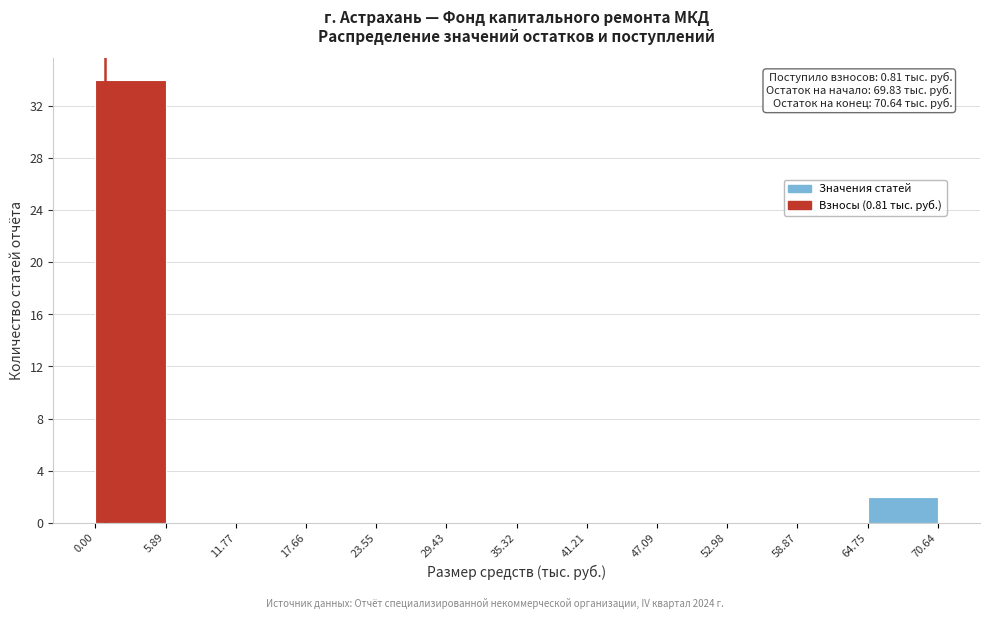

Which range on the x-axis has the tallest bar?

0.00 to 5.89